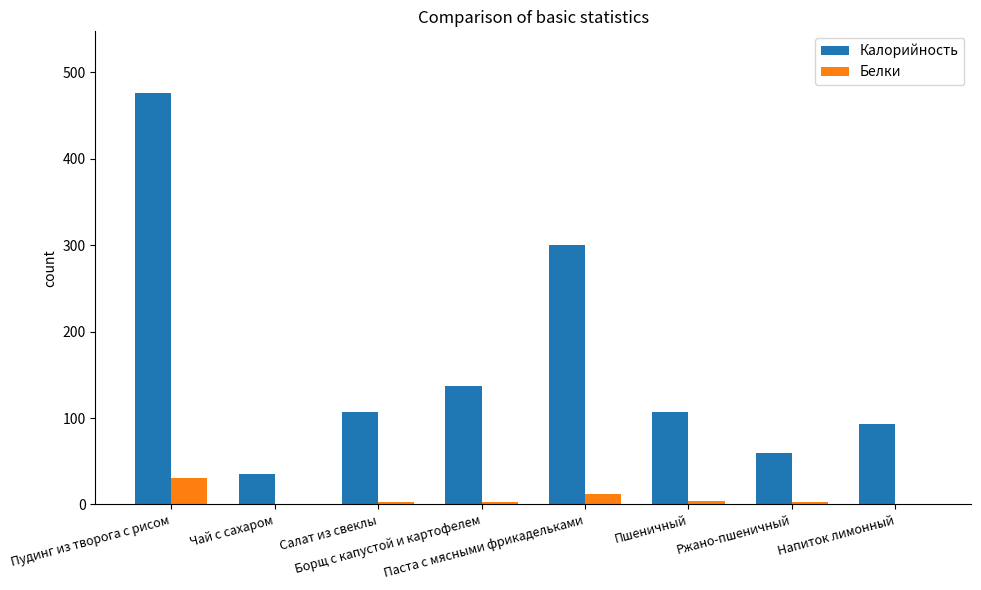

What are all the series names shown in the legend?

Калорийность, Белки